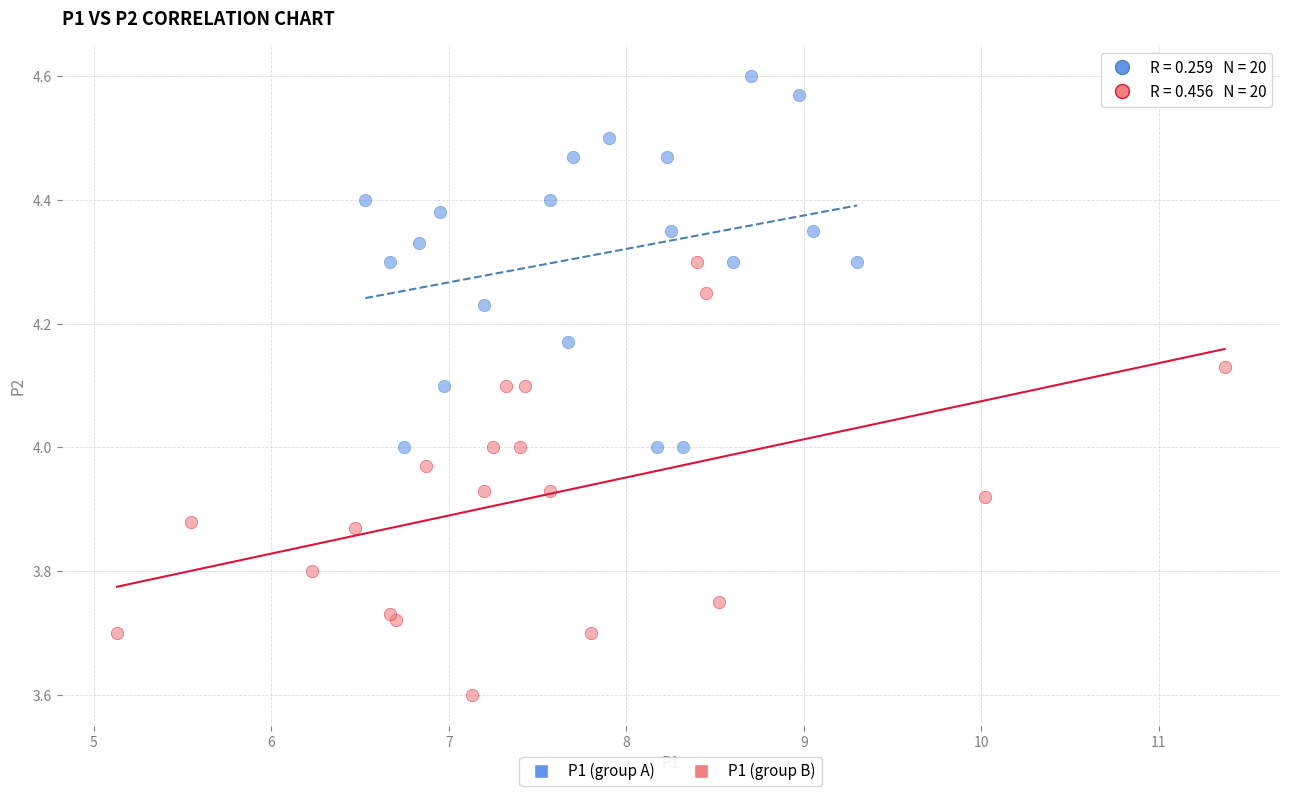

Which series has the widest spread of Y values?

P1 (group B)